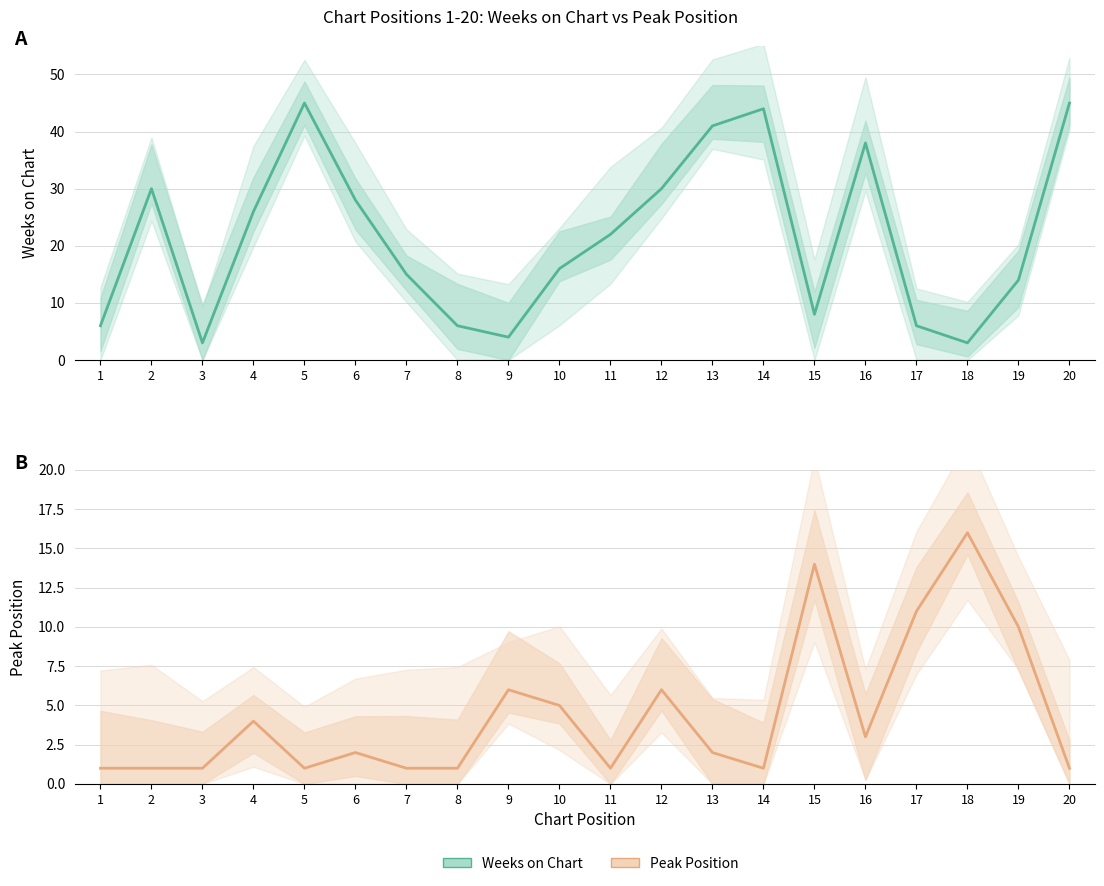

Is this an area chart (filled region under the line)?

No